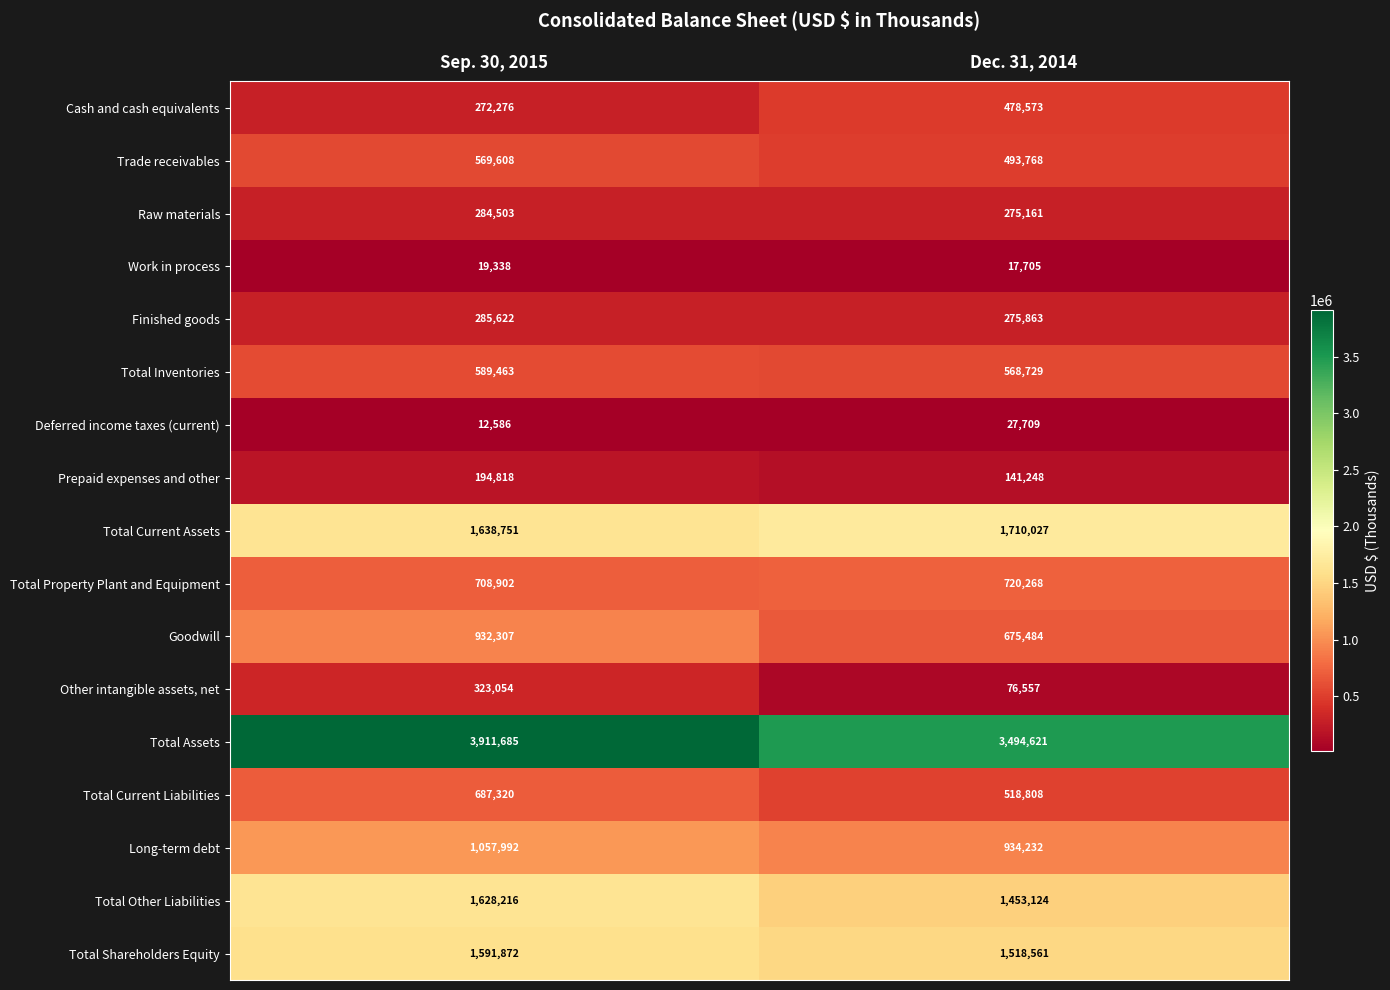

What is the average value of the Total Inventories series?

579096